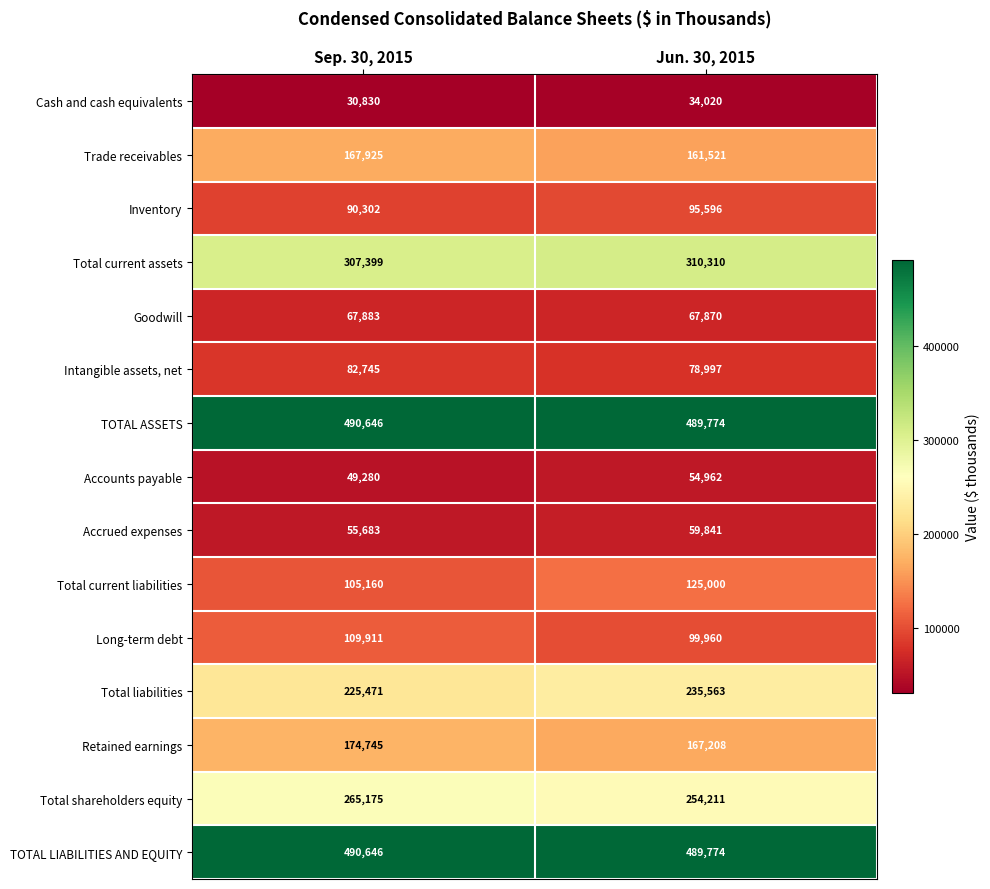

List the labels in order of Long-term debt value, smallest first.

Jun. 30, 2015, Sep. 30, 2015